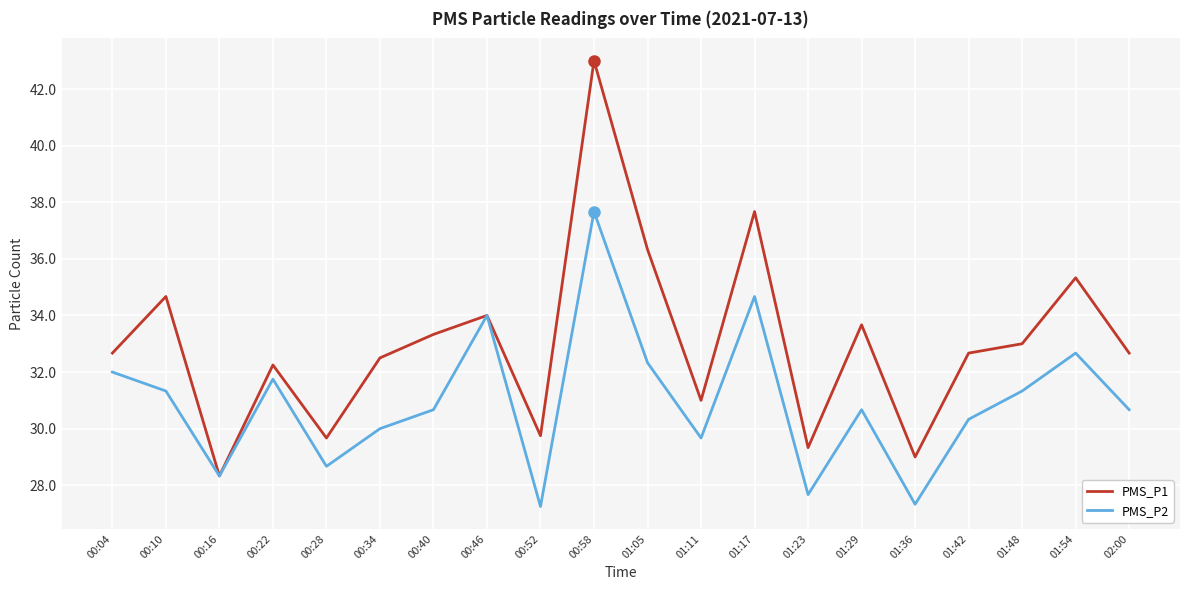

What value does the PMS_P2 series have at 00:46?

34.0